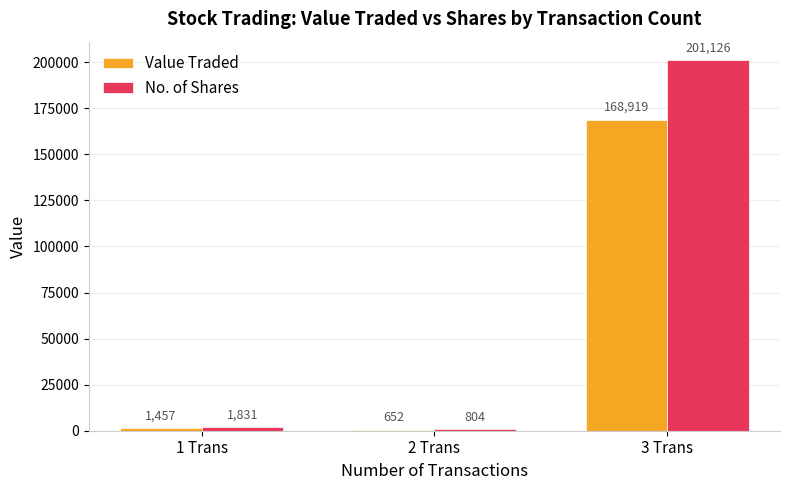

The No. of Shares series shows 804 at 2 Trans. True or false?

True